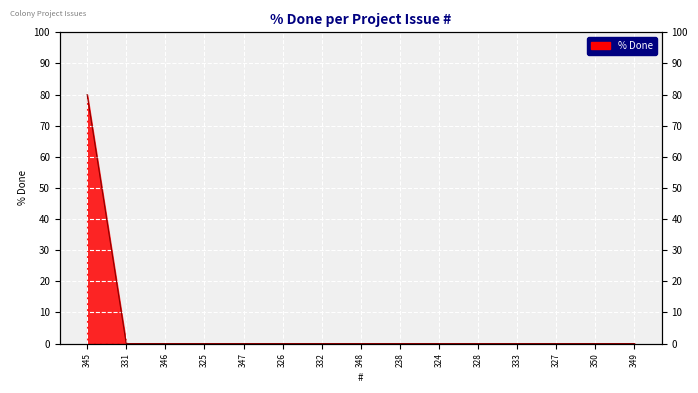

What is the average value?

5